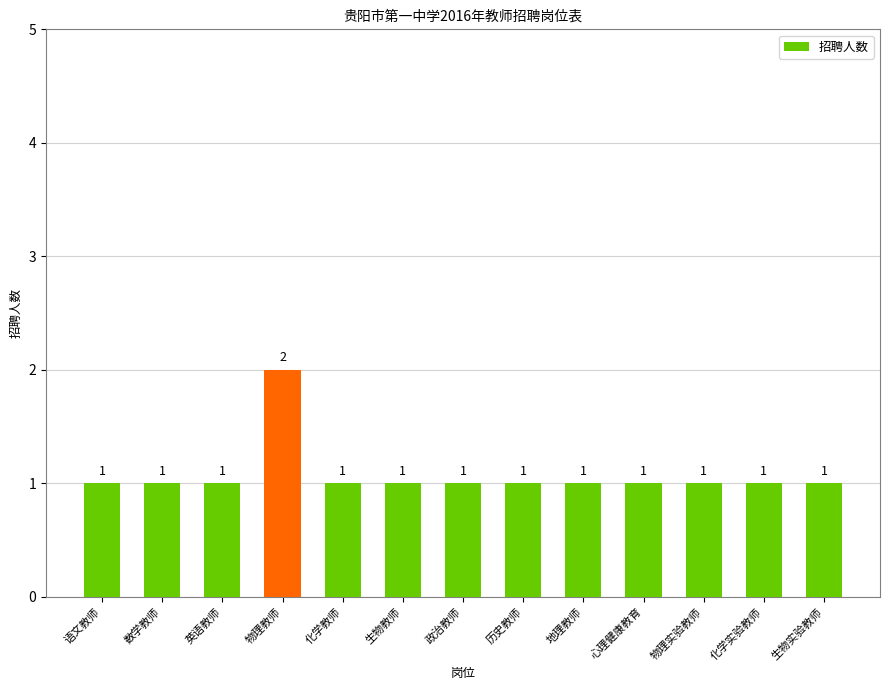

What is the sum of all values?

14